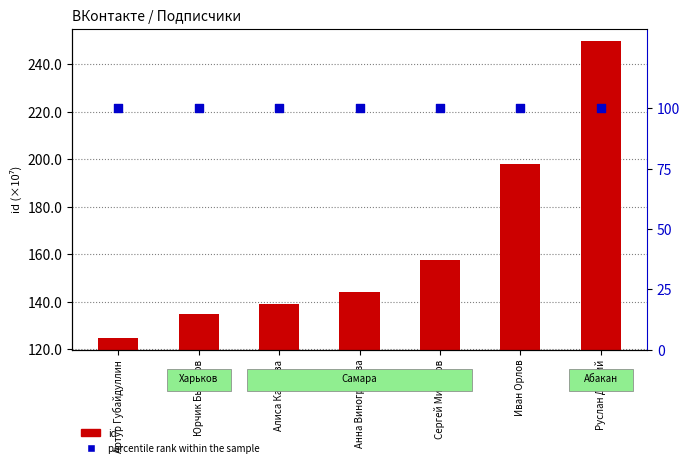

Is the value of percentile rank within the sample at Алиса Камаева greater than the value of id at Анна Виноградова?

No